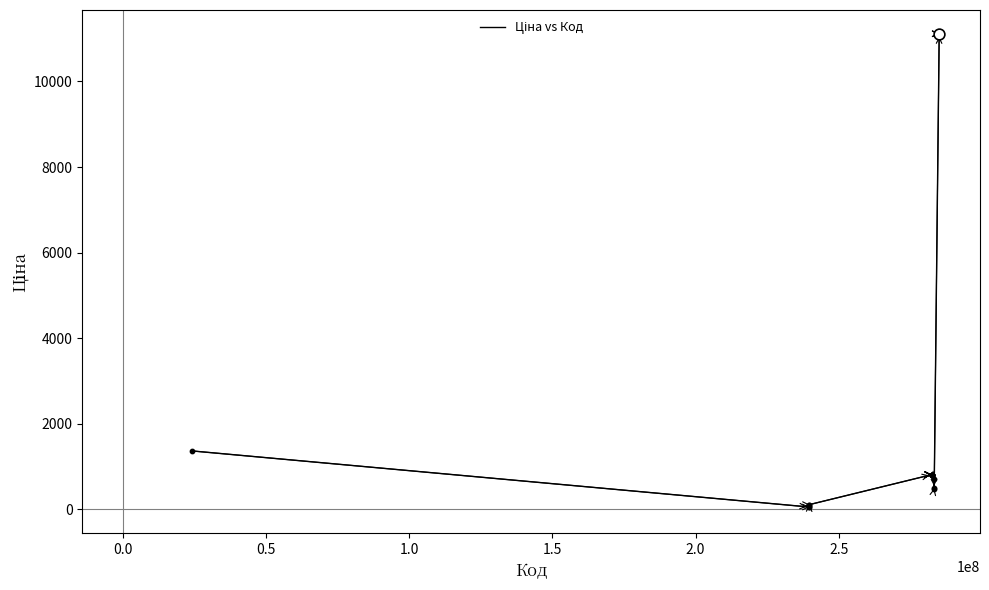

What is the difference between the maximum and minimum values?

11056.9